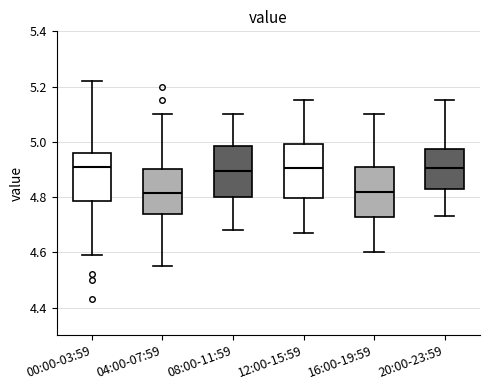

Reading left to right, read every box against the y-axis: the position of its median line, the range the box covers, and the ends of its whiskers. The values are not printed on the chart, so give them approximately, as read against the axis.

00:00-03:59: median 4.92, box 4.78 to 4.96, whiskers 4.60 to 5.22
04:00-07:59: median 4.82, box 4.74 to 4.90, whiskers 4.56 to 5.10
08:00-11:59: median 4.90, box 4.80 to 4.98, whiskers 4.68 to 5.10
12:00-15:59: median 4.90, box 4.80 to 5.00, whiskers 4.68 to 5.16
16:00-19:59: median 4.82, box 4.72 to 4.90, whiskers 4.60 to 5.10
20:00-23:59: median 4.90, box 4.82 to 4.98, whiskers 4.74 to 5.16